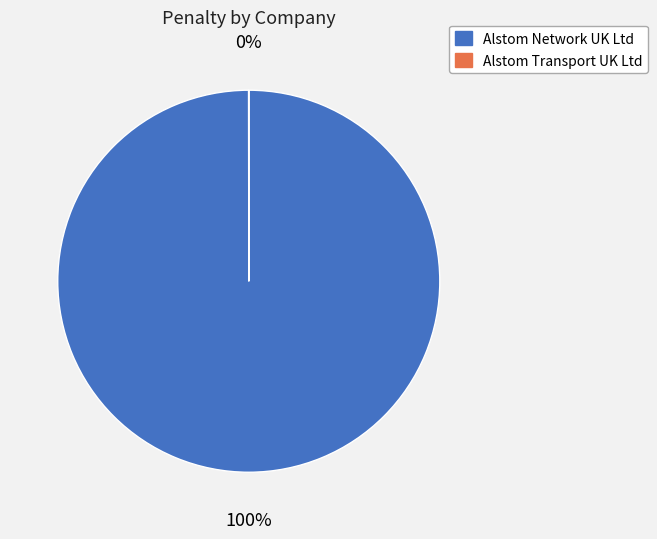

What is the largest slice in the pie chart?

Alstom Network UK Ltd